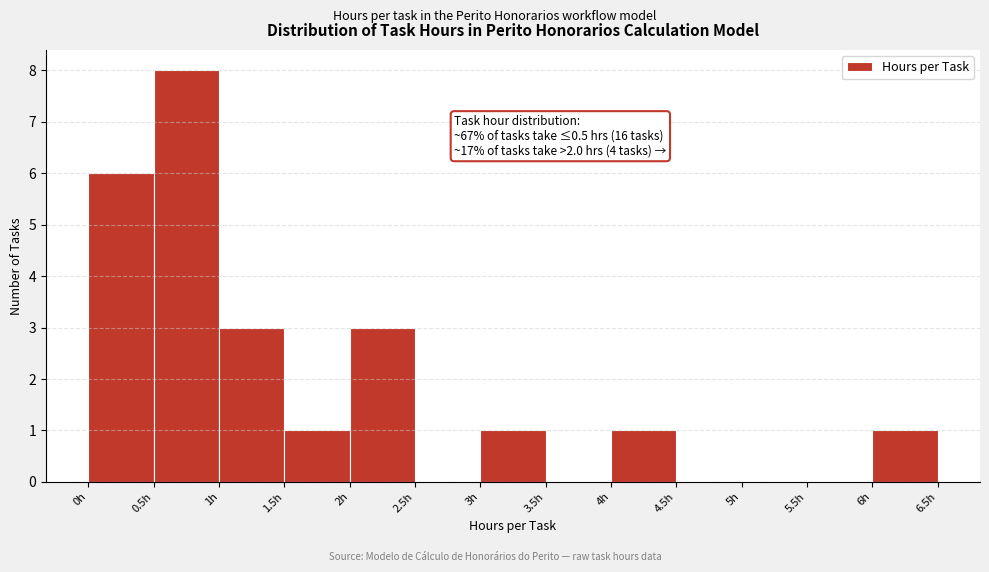

Which range on the x-axis has the tallest bar?

0.5 to 1.0